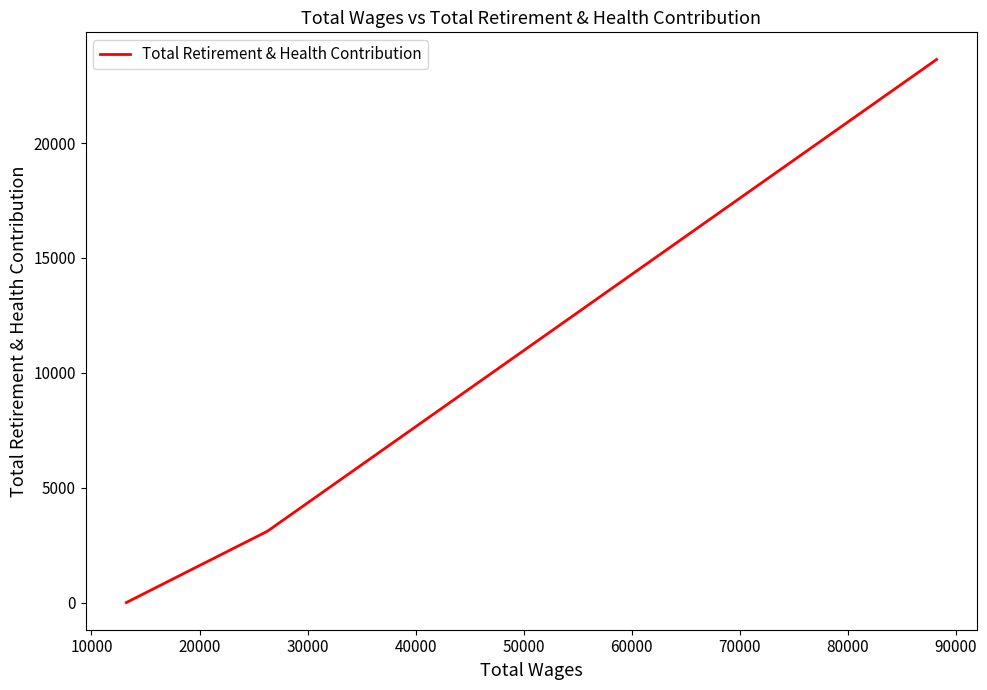

What is the average value?

8915